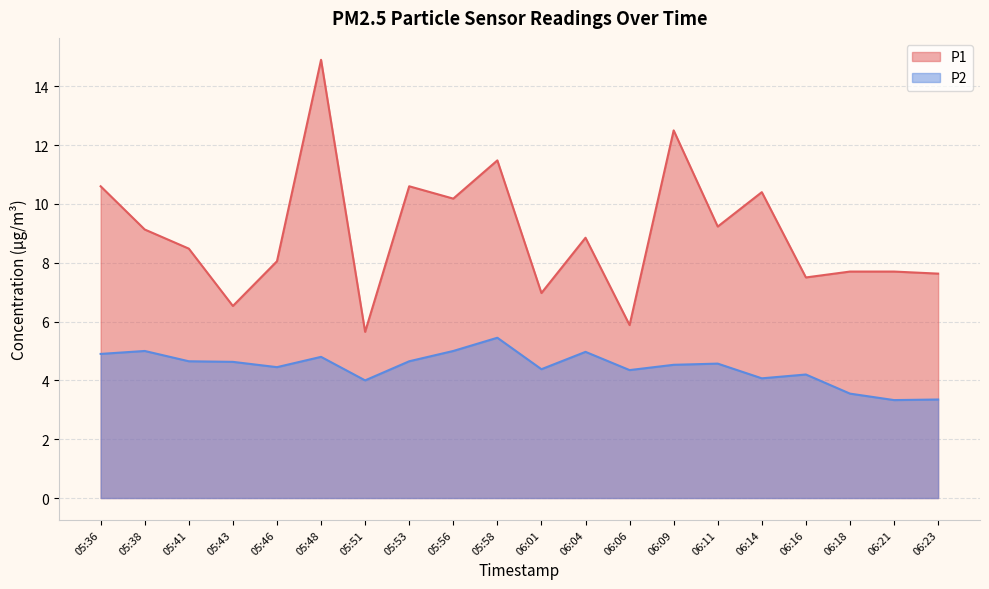

Is the value of P1 at 05:46 greater than the value of P2 at 06:06?

Yes